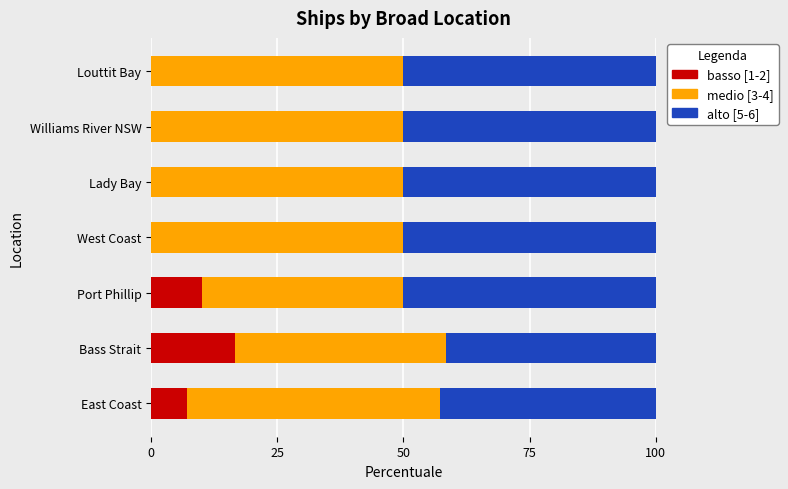

Is it true that basso [1-2] equals 17.5 at Port Phillip?

False